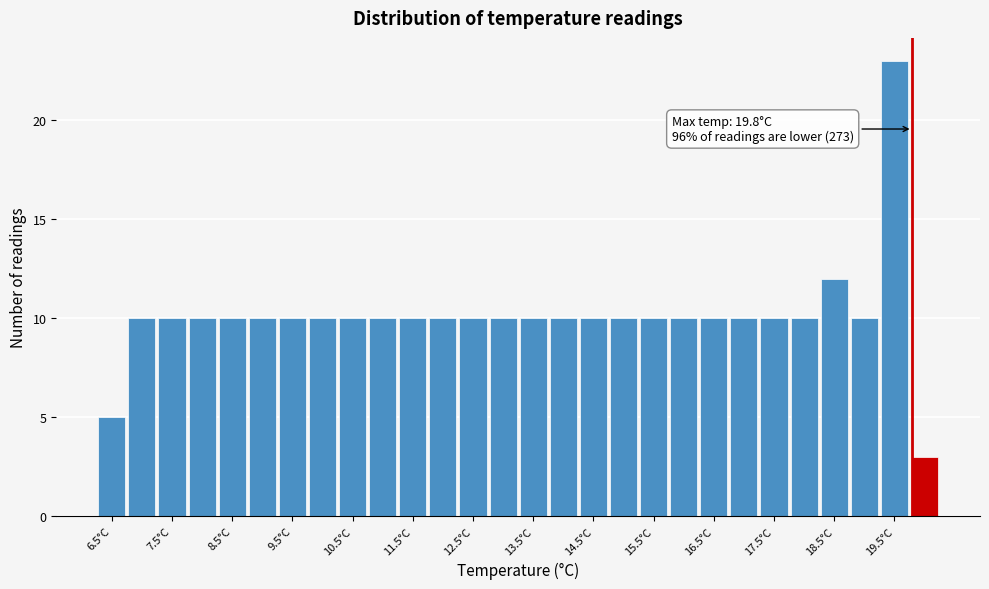

Which range on the x-axis has the tallest bar?

19.25 to 19.75